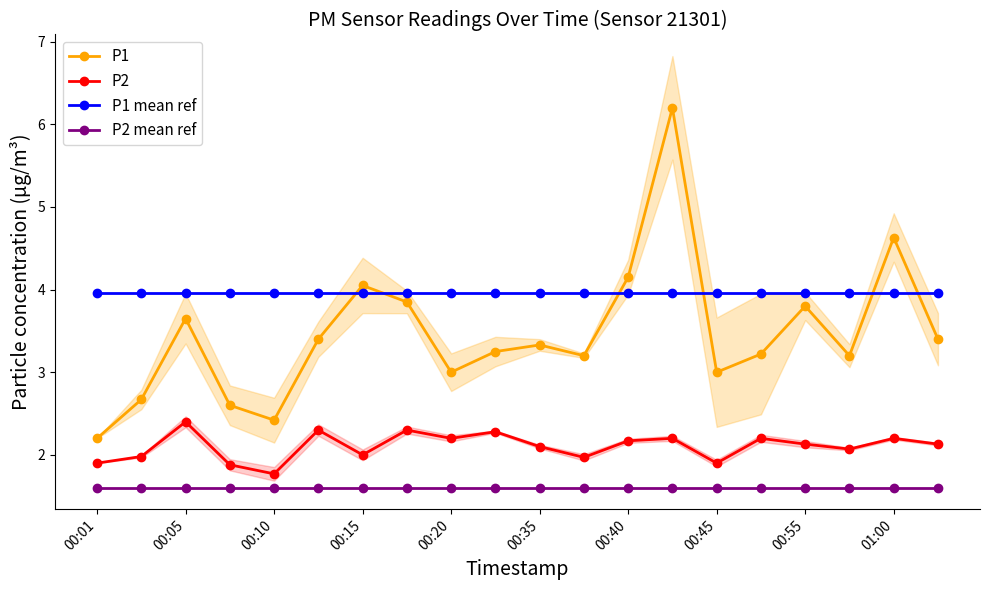

What is the minimum value for P2 mean ref?

1.6